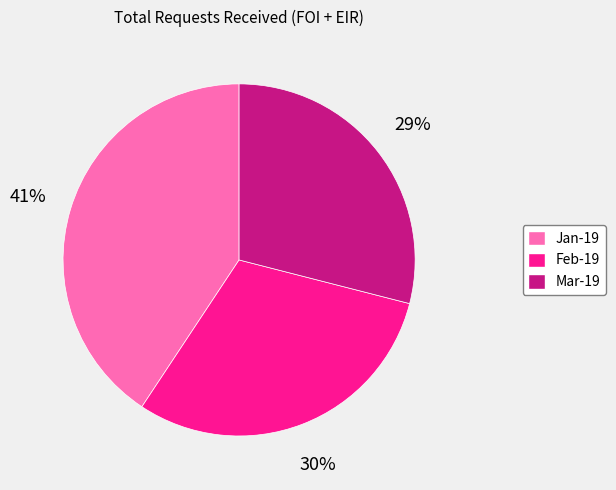

Approximately how many times larger is the value at Feb-19 compared to Jan-19?

0.7